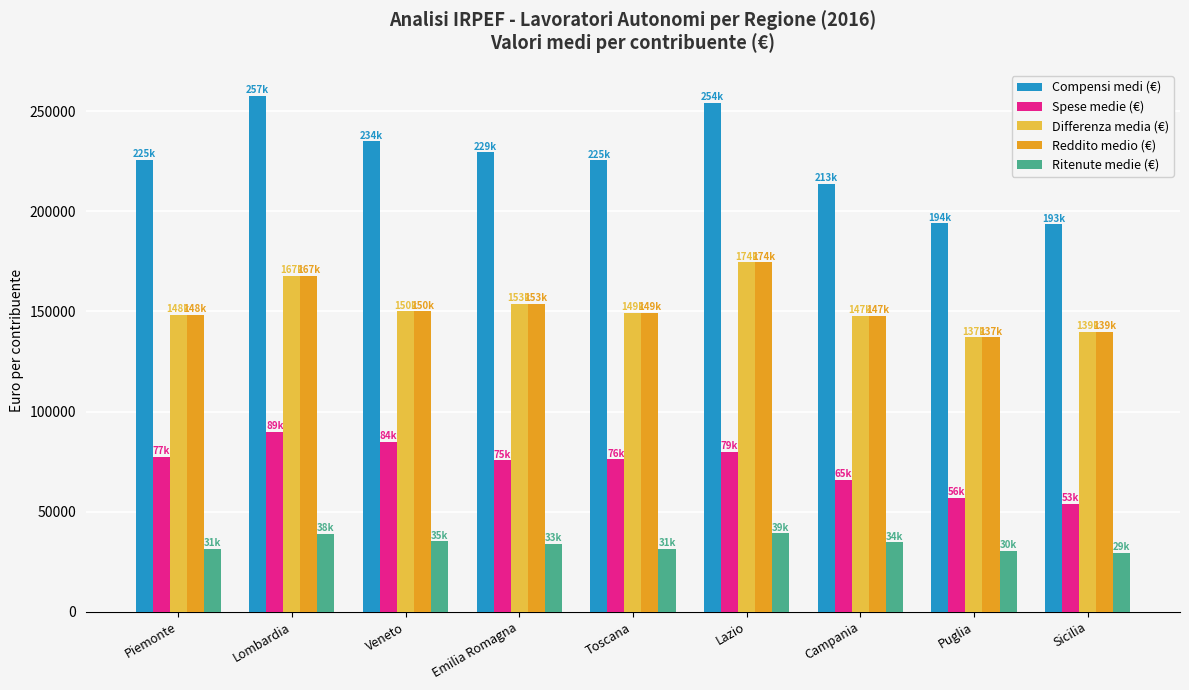

What is the total value across all series at Toscana?

631892